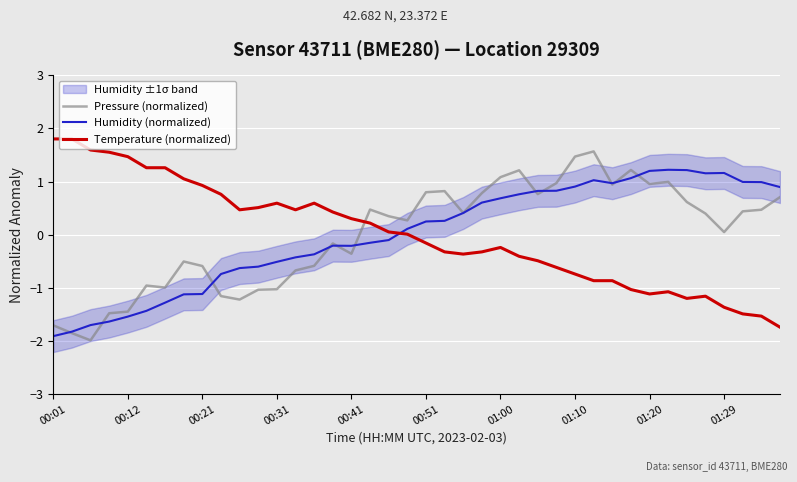

How many intersections are there between Temperature (normalized) and Humidity (normalized)?

1